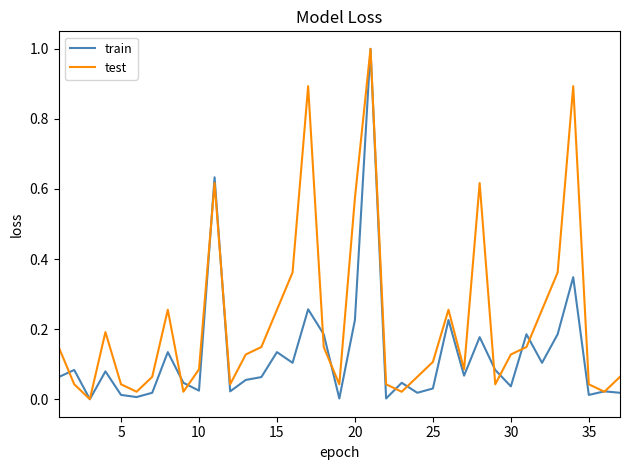

Is this an area chart (filled region under the line)?

No